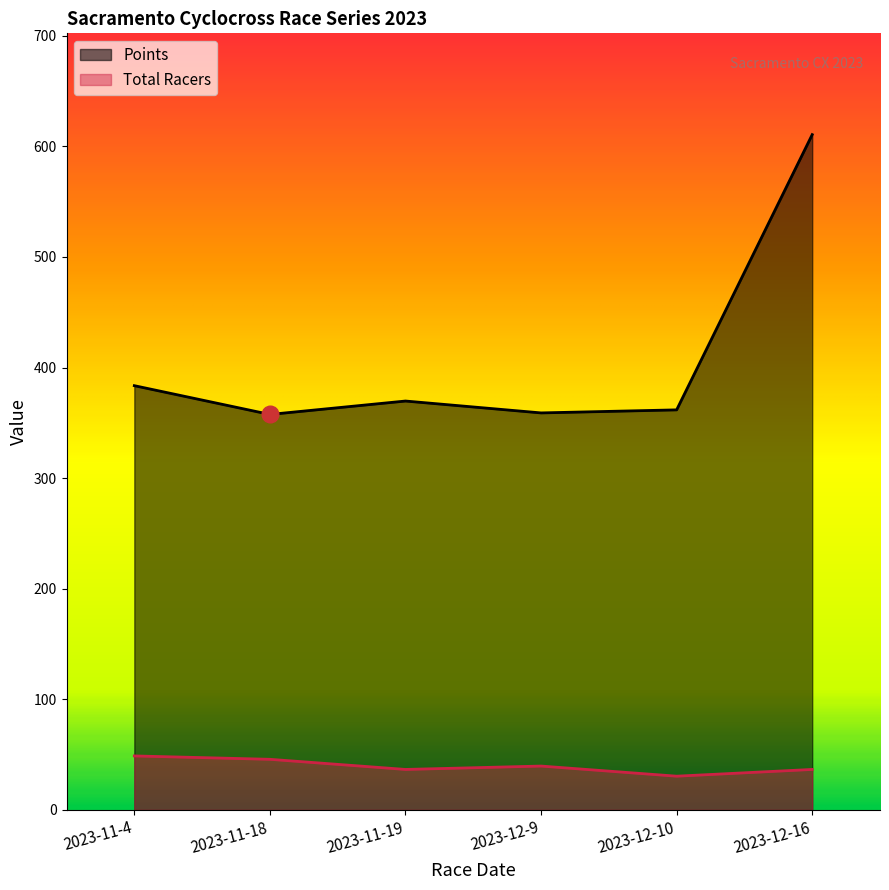

What is the spread (max minus min) of values at 2023-12-9?

319.3